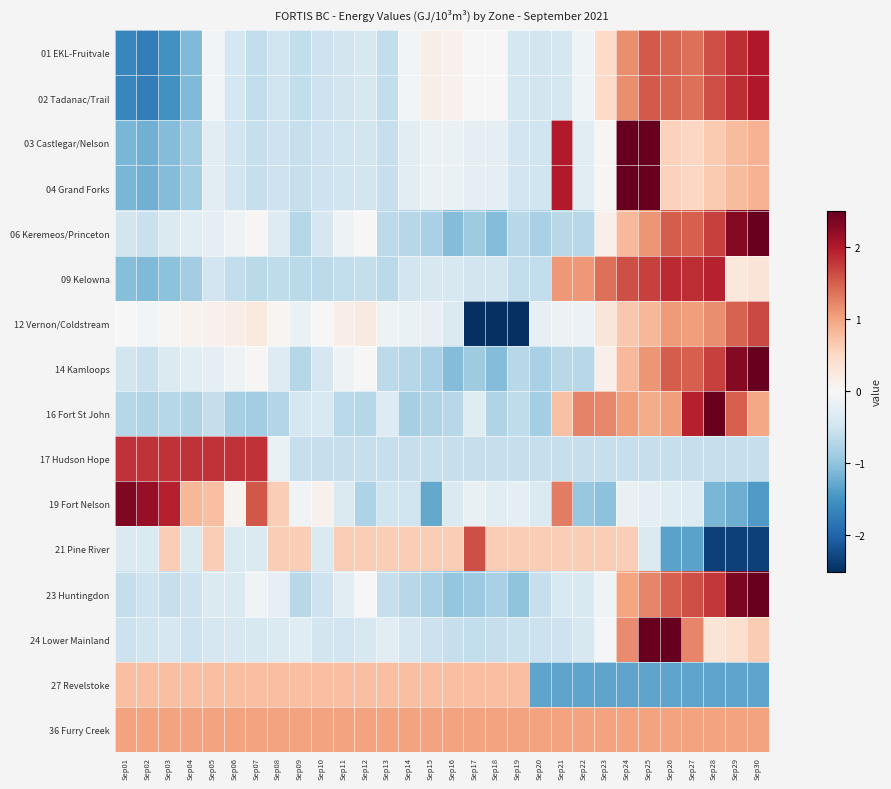

Which series has the largest total across all categories?

36 Furry Creek